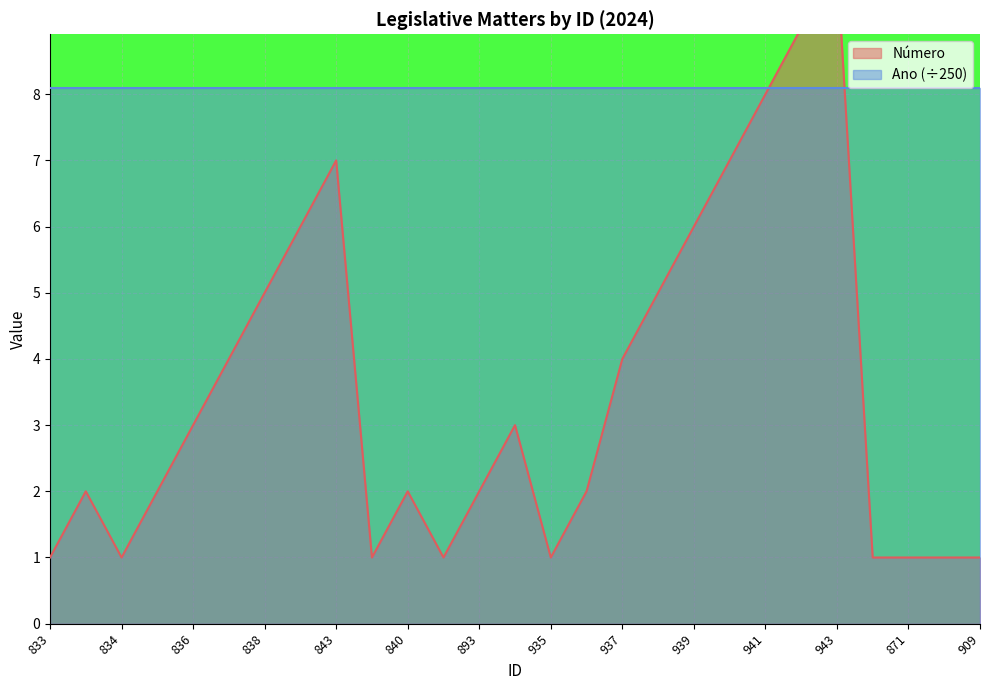

What is the minimum value shown in the chart?

1